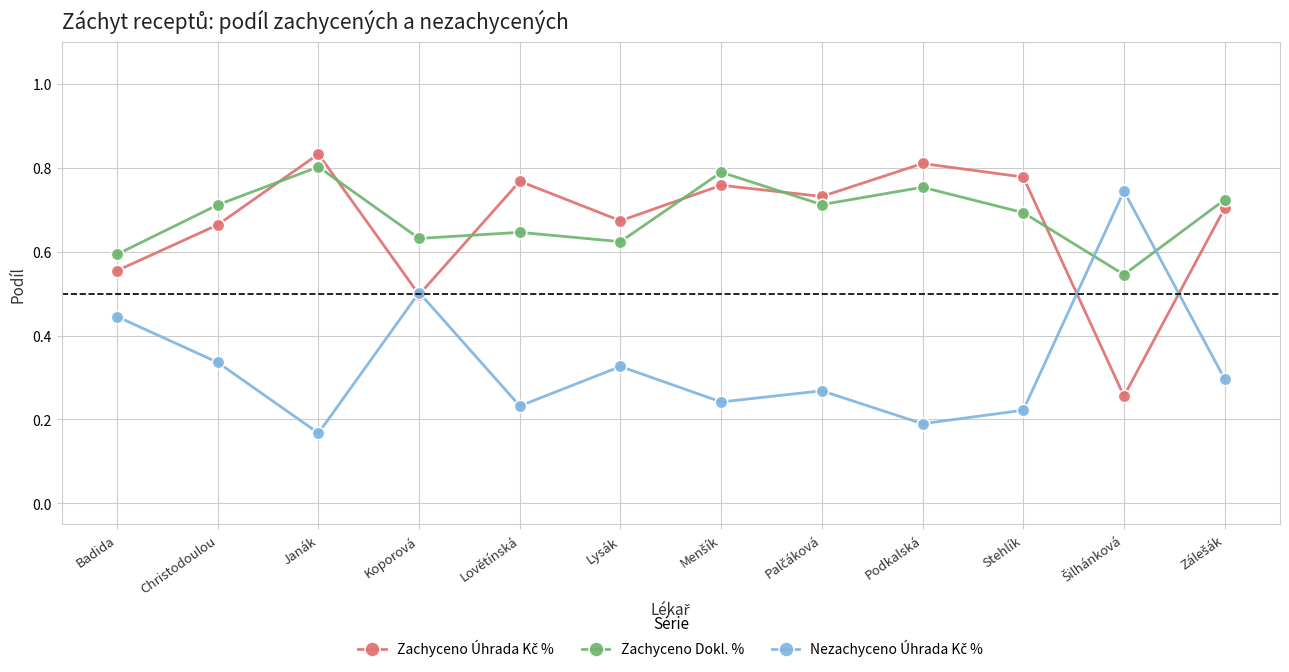

Which label corresponds to the largest value in the chart?

Janák